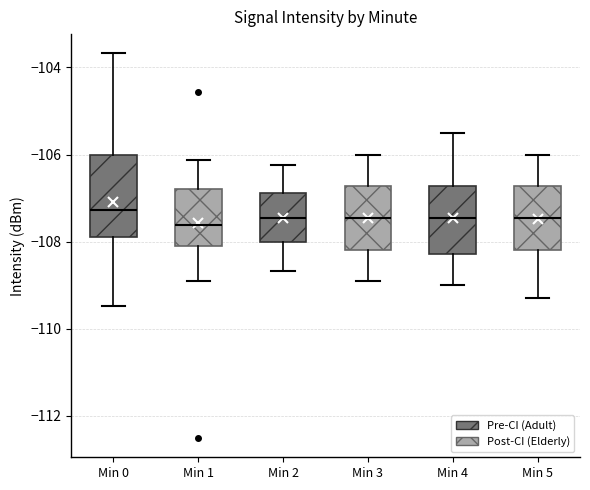

Comparing the boxes themselves (not the whiskers), which one is the tallest?

Min 0